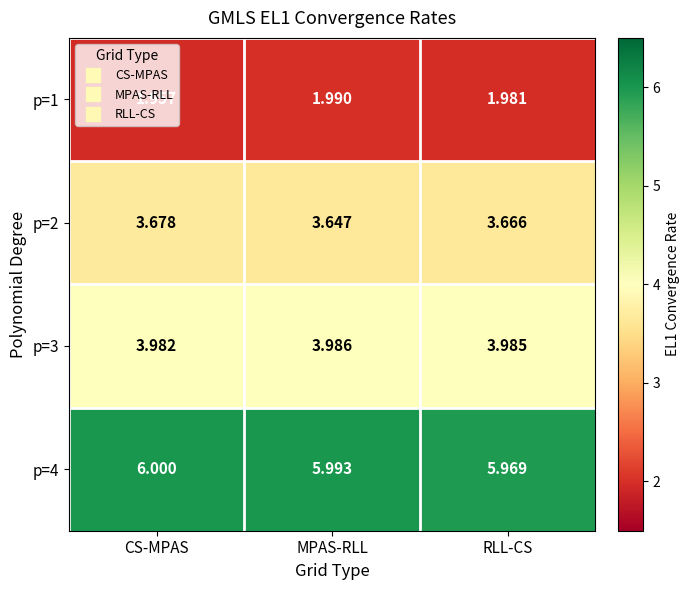

At which category is the sum across all series the highest?

CS-MPAS